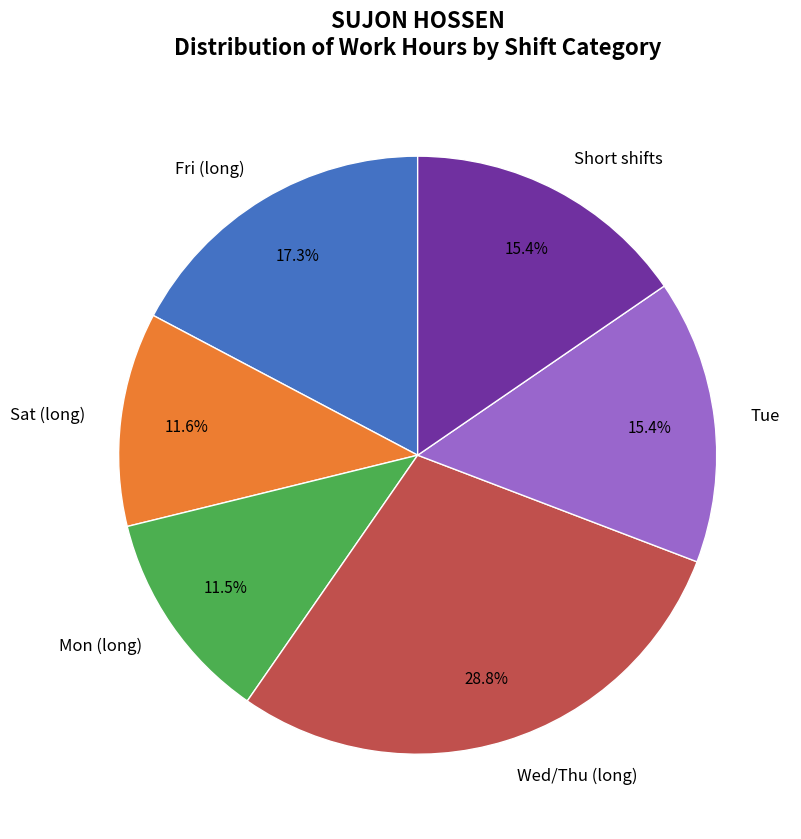

What percentage do Sat (long) and Wed/Thu (long) together represent?

40.4%